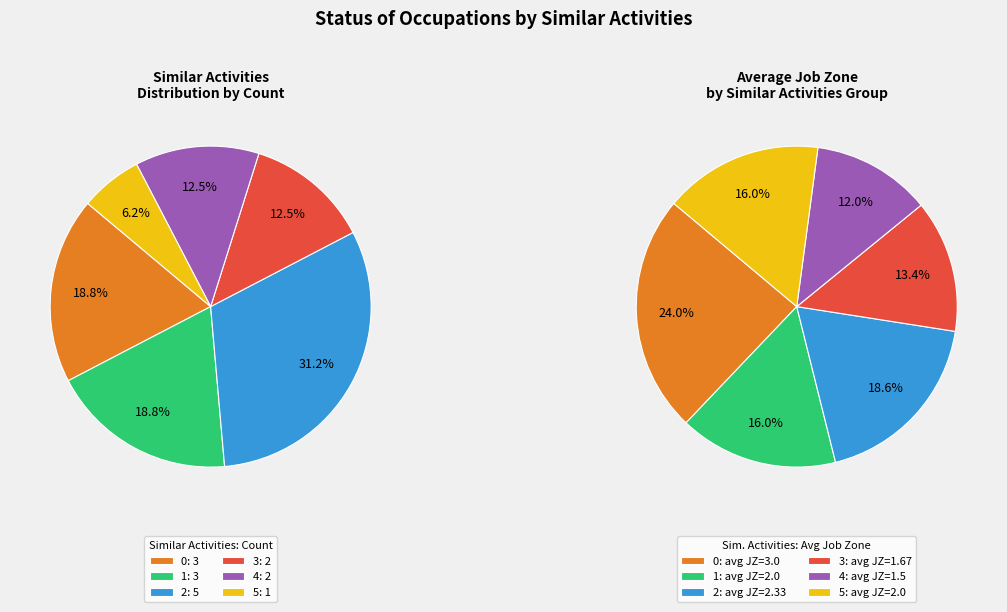

Is it true that 4 is 6% of the pie?

False